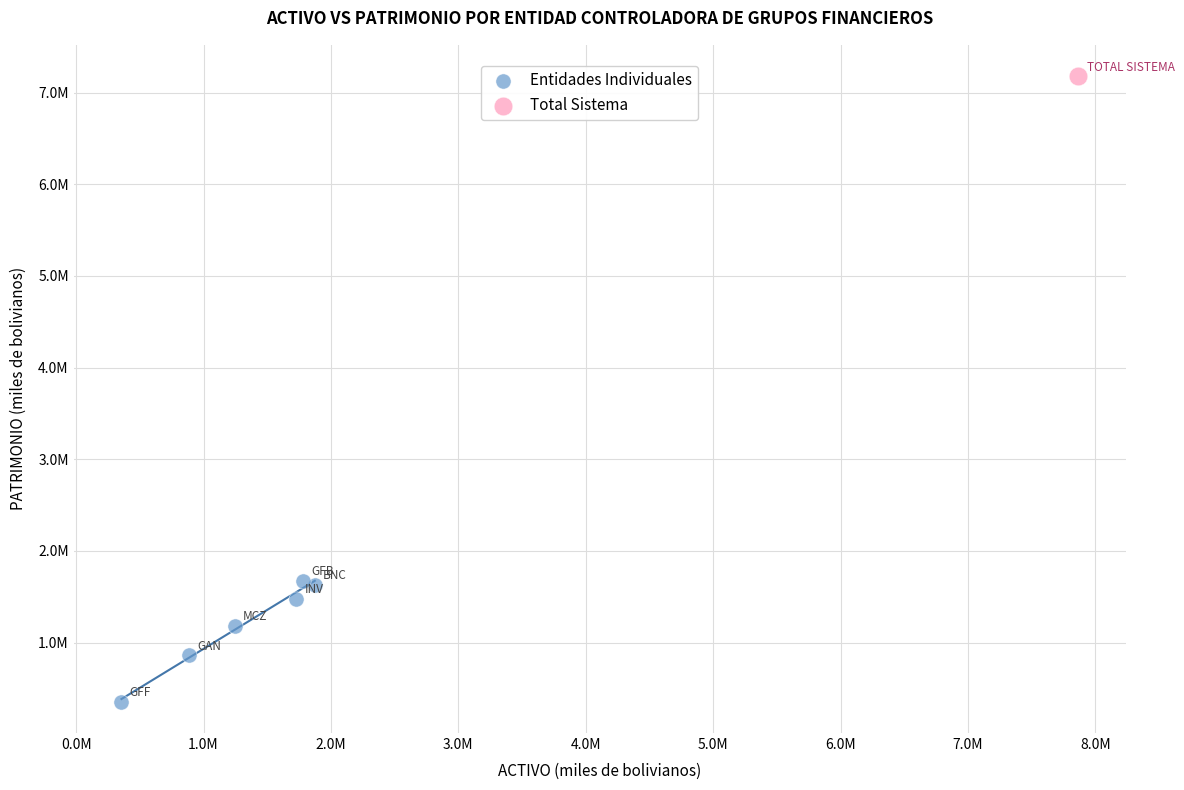

What are all the series names shown in the legend?

Entidades Individuales, Total Sistema